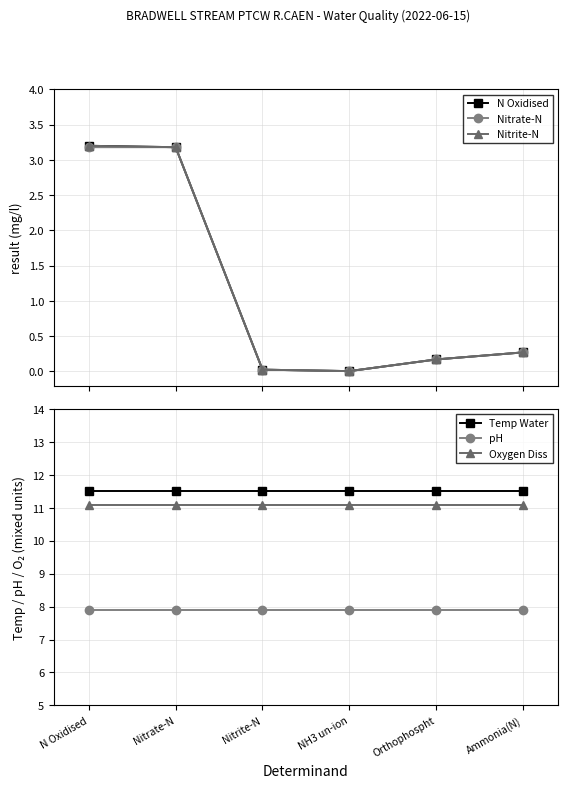

At NH3 un-ion, list the series in order from smallest to largest.

N Oxidised, Nitrate-N, Nitrite-N, pH, Oxygen Diss, Temp Water